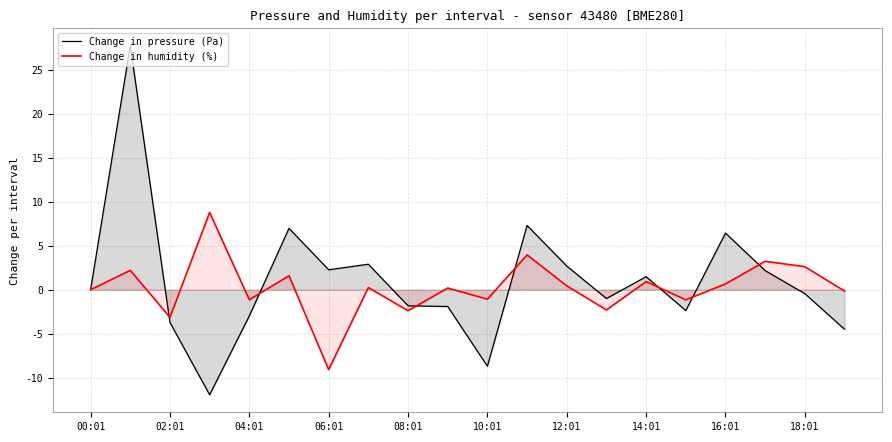

Reading left to right, extract all data points from this chart.

Change in pressure (Pa): 0.0	27.8	-3.7	-11.9	-3.0	7.0	2.3	2.9	-1.8	-1.9	-8.7	7.3	2.7	-1.0	1.5	-2.4	6.4	2.2	-0.4	-4.5
Change in humidity (%): 0.0	2.2	-3.1	8.8	-1.1	1.6	-9.1	0.2	-2.4	0.2	-1.1	4.0	0.4	-2.3	0.9	-1.1	0.7	3.2	2.6	-0.1